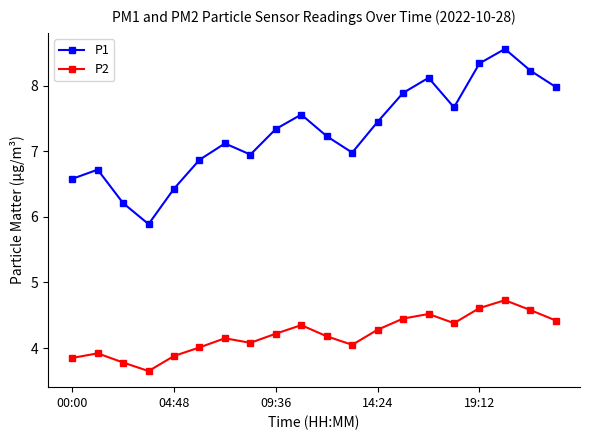

Rank the series by their average value, from lowest to highest.

P2, P1